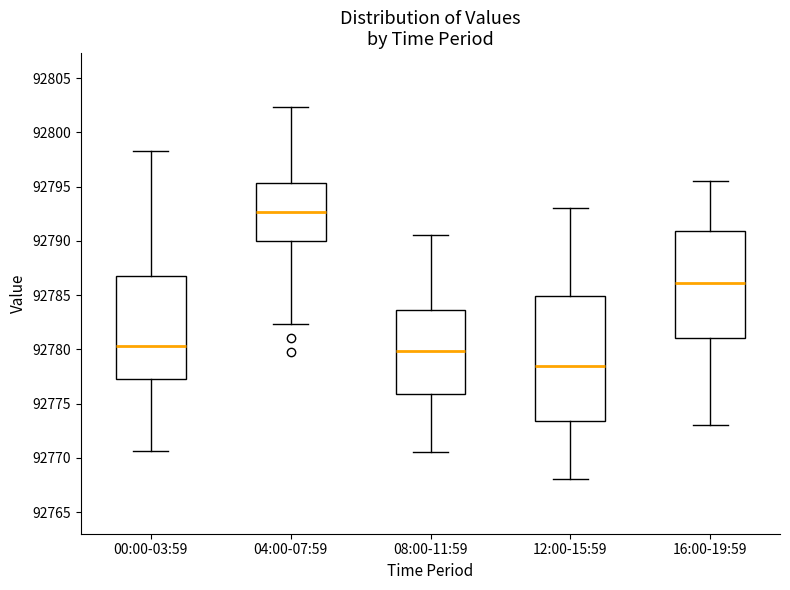

Reading left to right, transcribe this box plot: for each box, give where its median line is, the range the box spans, and where its two whiskers end, as read against the y-axis. The values are not printed on the chart, so give them approximately, as read against the axis.

00:00-03:59: median 92780.5, box 92777.0 to 92786.5, whiskers 92770.5 to 92798.5
04:00-07:59: median 92792.5, box 92790.0 to 92795.5, whiskers 92782.5 to 92802.5
08:00-11:59: median 92780.0, box 92776.0 to 92783.5, whiskers 92770.5 to 92790.5
12:00-15:59: median 92778.5, box 92773.5 to 92785.0, whiskers 92768.0 to 92793.0
16:00-19:59: median 92786.0, box 92781.0 to 92791.0, whiskers 92773.0 to 92795.5